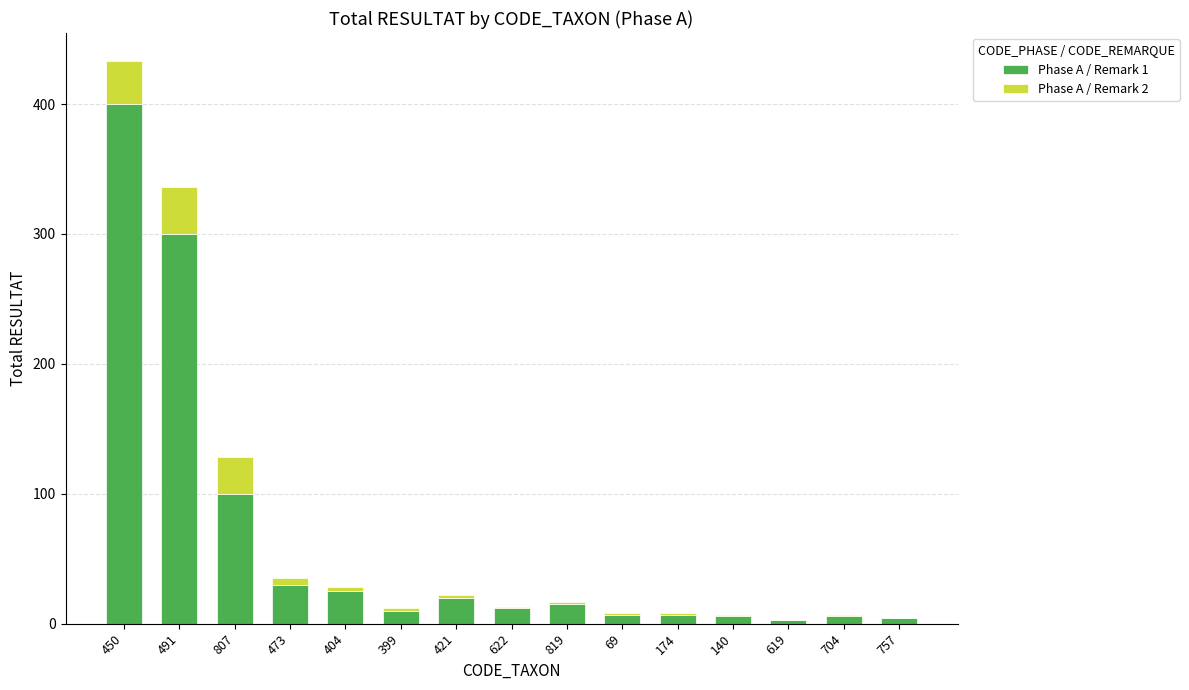

What is the total value across all series at 491?

336